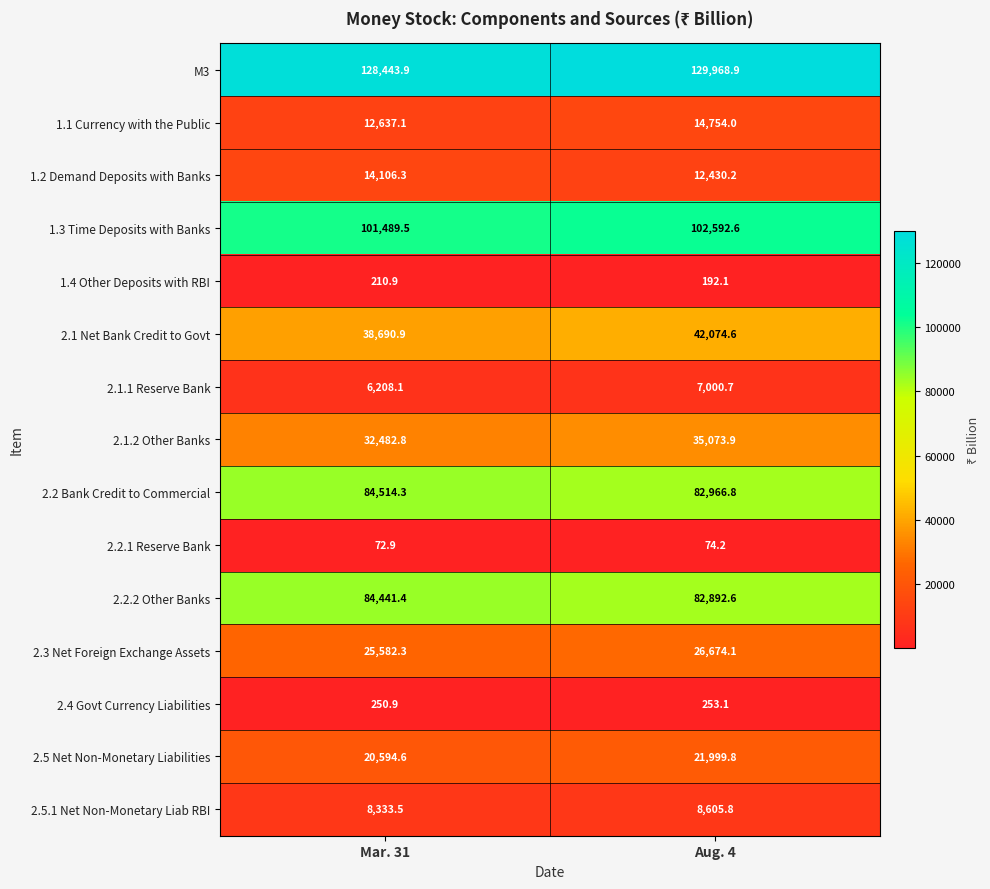

Which series has the largest range (max minus min)?

2.1 Net Bank Credit to Govt